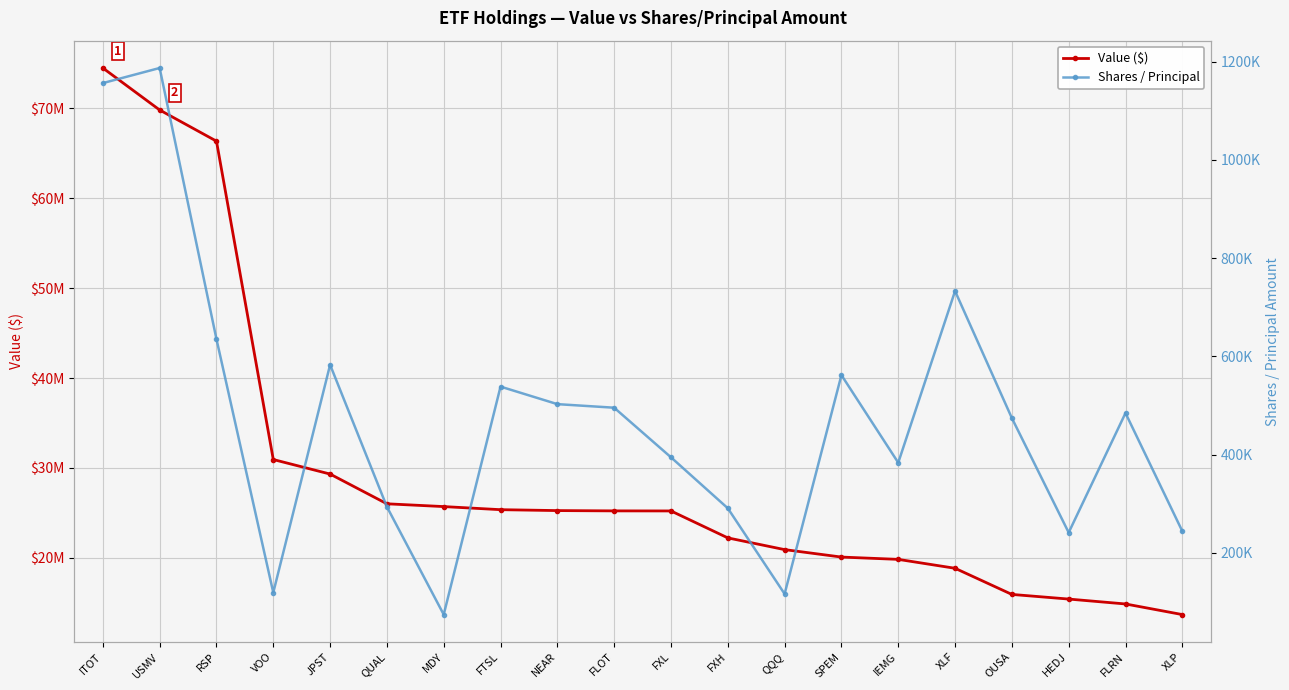

Which series has the largest range (max minus min)?

Value ($)